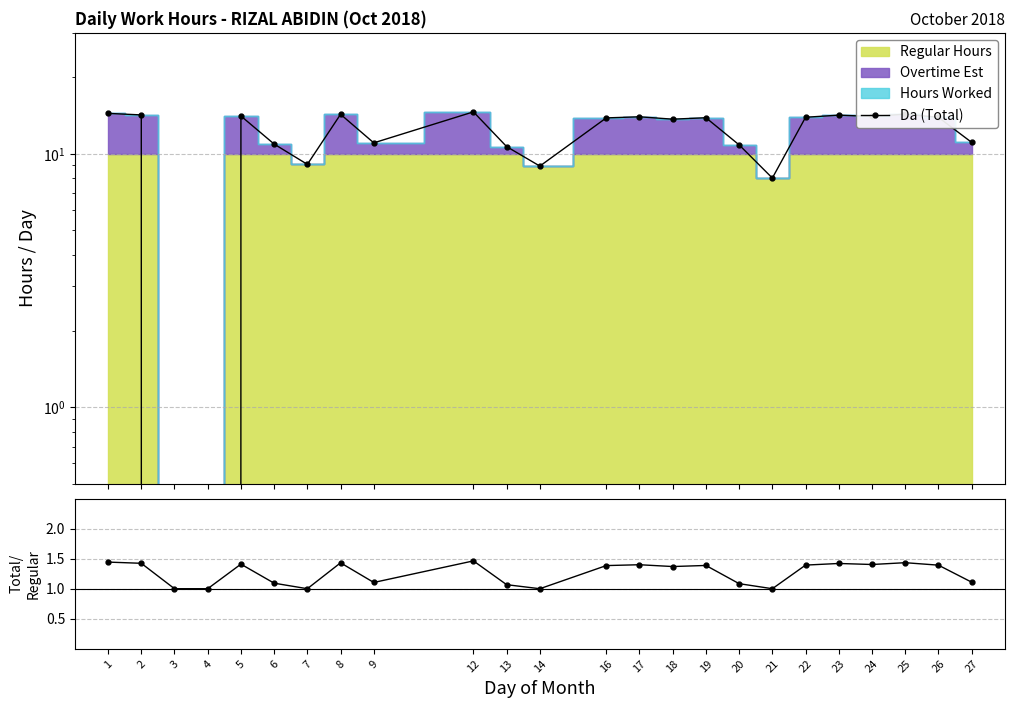

Reading left to right, what are all the values shown in this chart?

Da (Total): 1=14.4	2=14.2	3=0.0	4=0.0	5=14.1	6=10.9	7=9.1	8=14.3	9=11.0	12=14.6	13=10.7	14=8.9	16=13.8	17=14.0	18=13.7	19=13.9	20=10.8	21=8.0	22=13.9	23=14.2	24=14.0	25=14.3	26=13.9	27=11.1
Total/Regular: 1=1.4	2=1.4	3=1.0	4=1.0	5=1.4	6=1.1	7=1.0	8=1.4	9=1.1	12=1.5	13=1.1	14=1.0	16=1.4	17=1.4	18=1.4	19=1.4	20=1.1	21=1.0	22=1.4	23=1.4	24=1.4	25=1.4	26=1.4	27=1.1